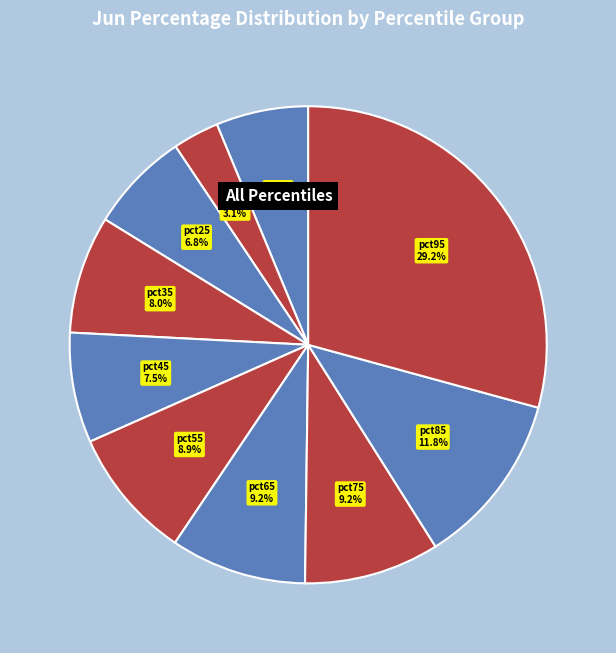

True or false: pct85 accounts for 4% of the total.

False